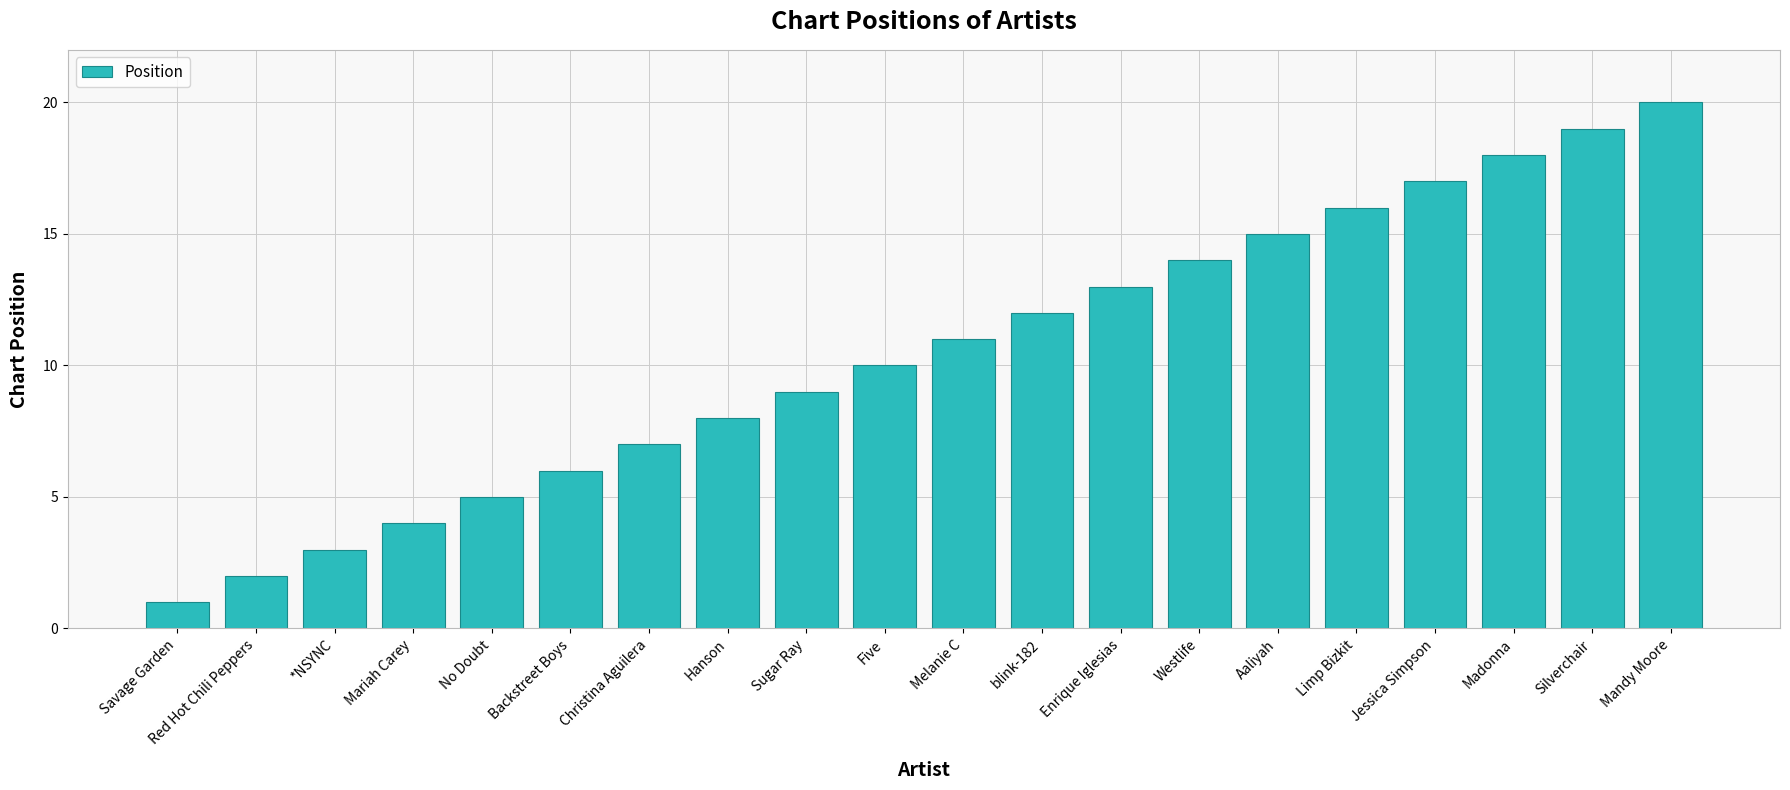

At which category does the chart reach its minimum across all series?

Savage Garden